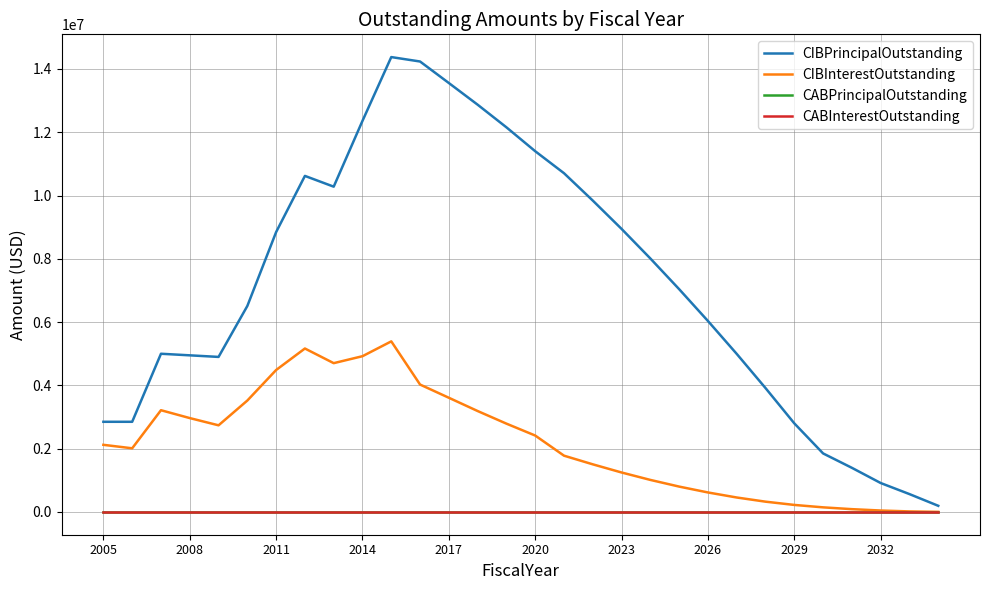

Does the chart have visible grid lines?

Yes